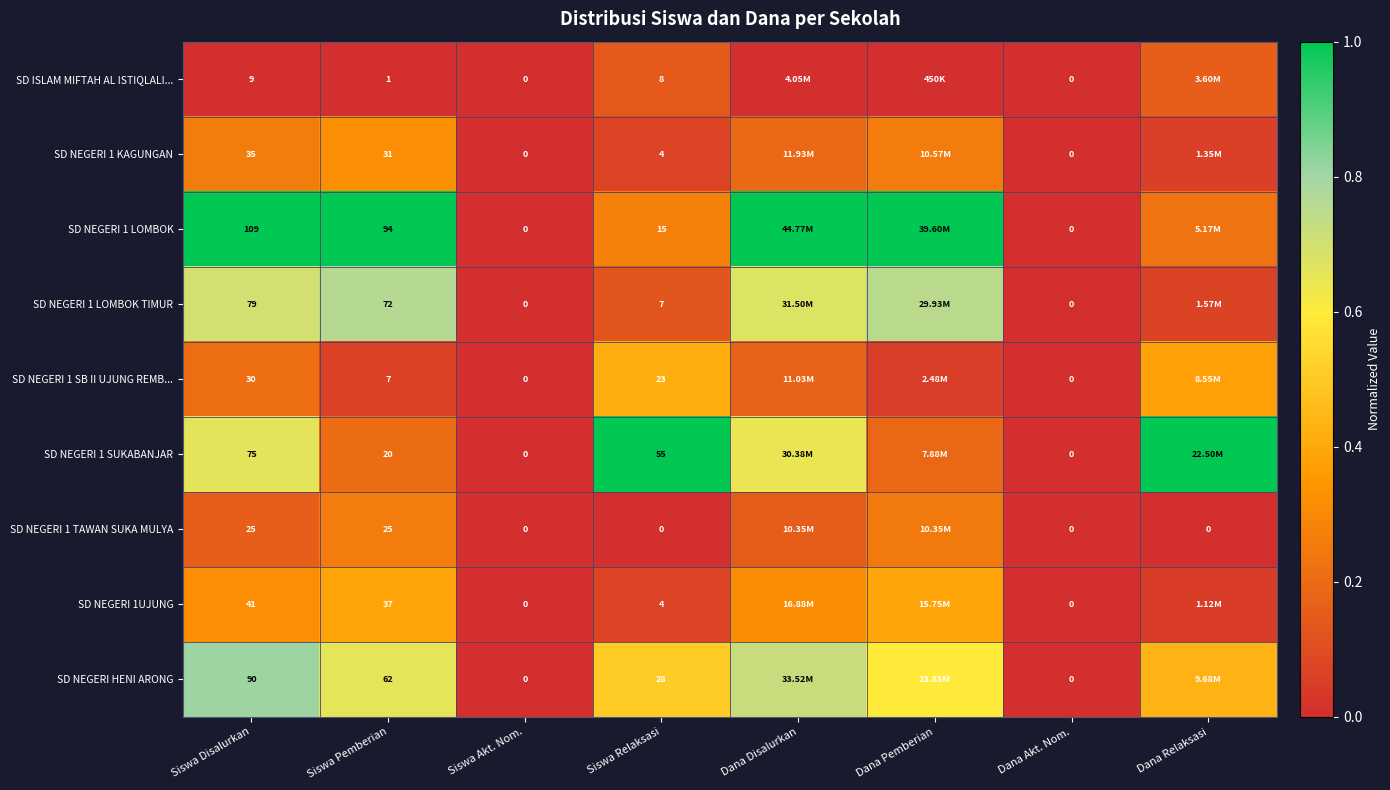

What is the sum of the SD NEGERI 1 LOMBOK TIMUR values at Dana Disalurkan and Siswa Disalurkan?

1.4